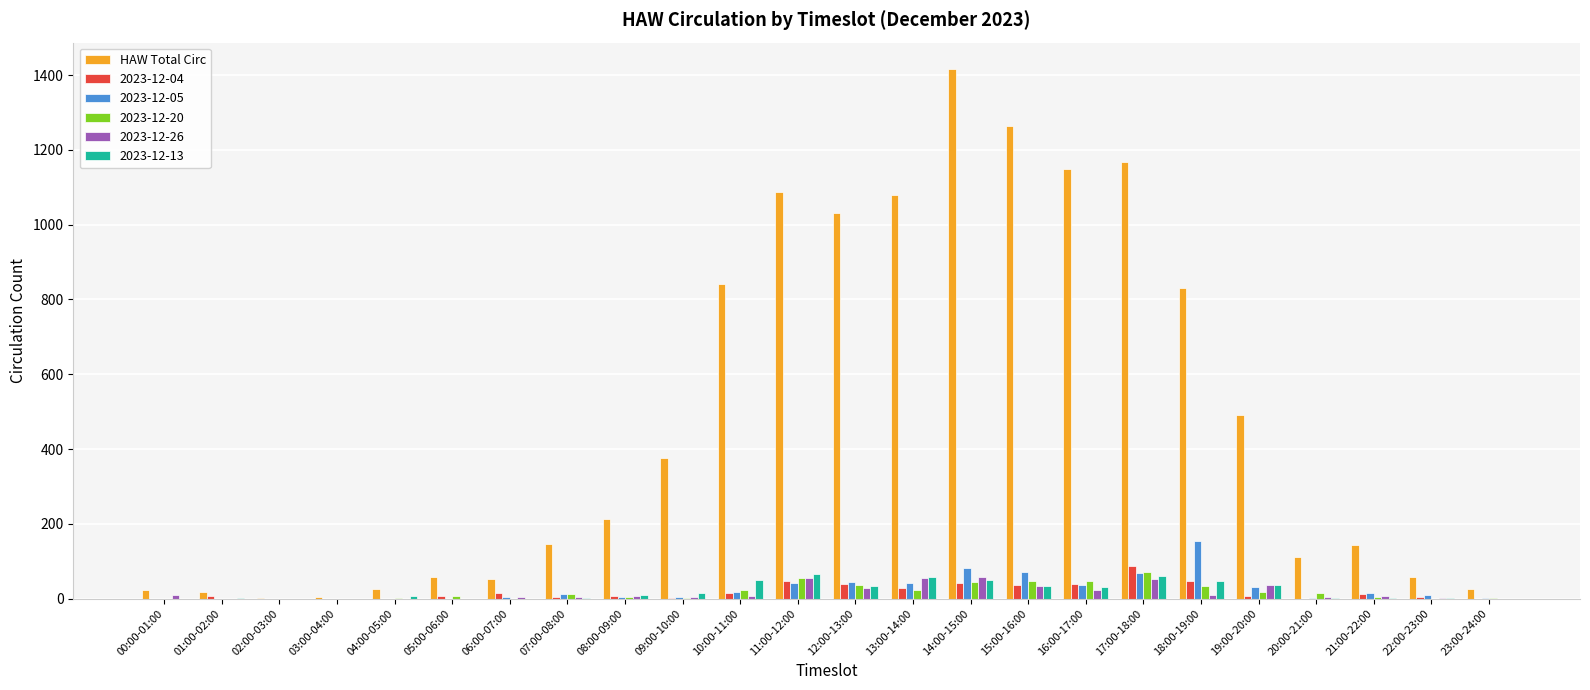

What is the sum of all HAW Total Circ values?

11610